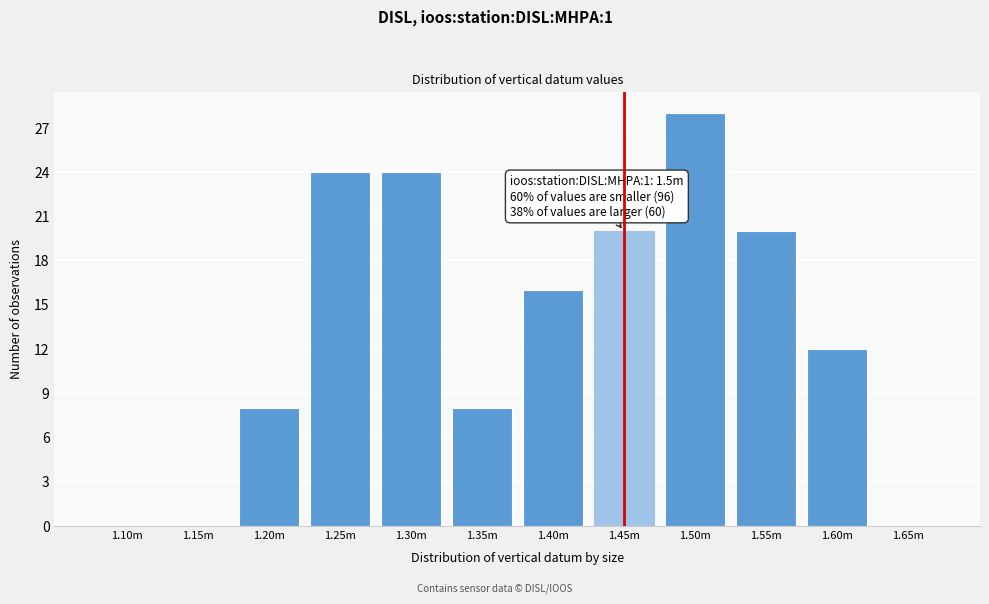

What is the change in value from 1.35m to 1.65m?

-8